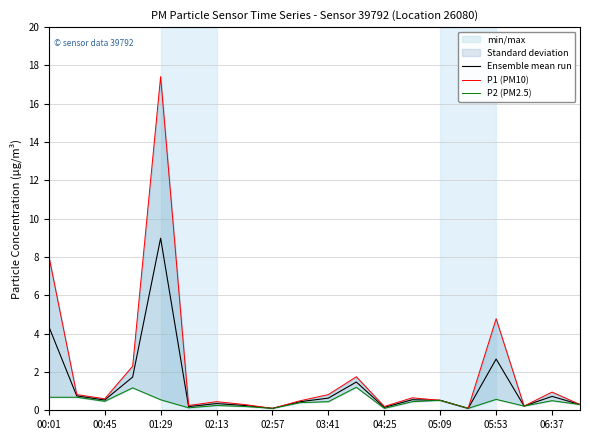

Which category has the highest value in the Ensemble mean run series?

01:29